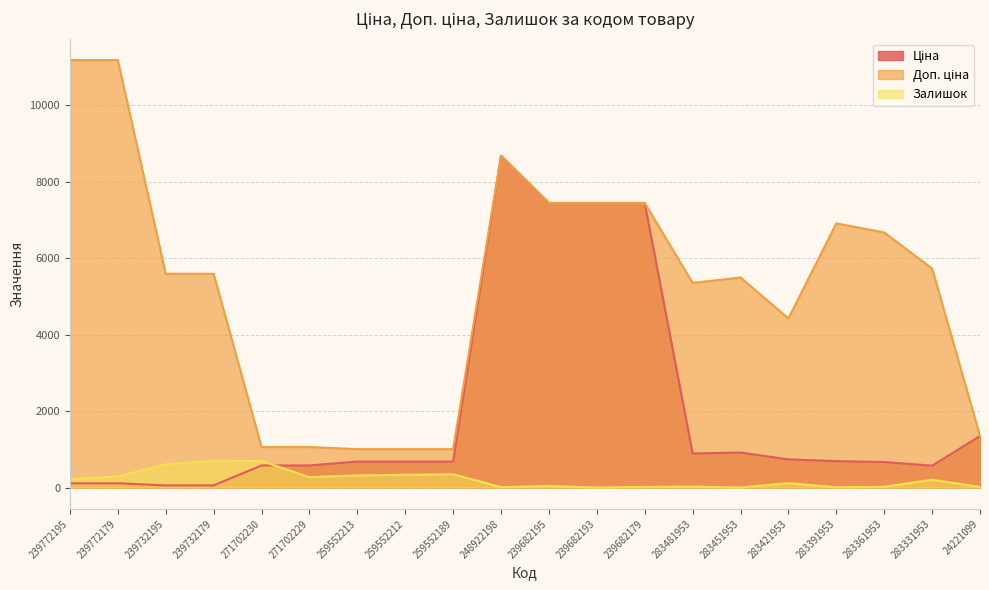

What is the value of the Залишок point at the 10th from the left?

11.0